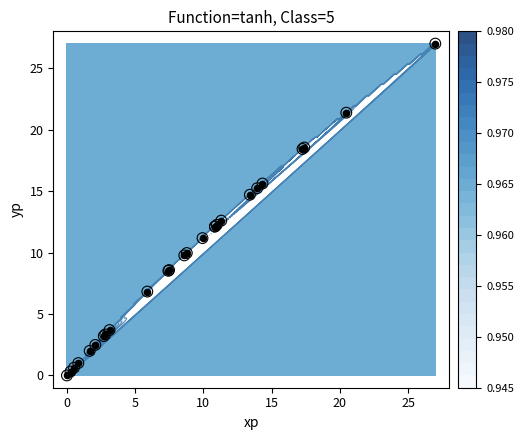

How many values are above zero?

25